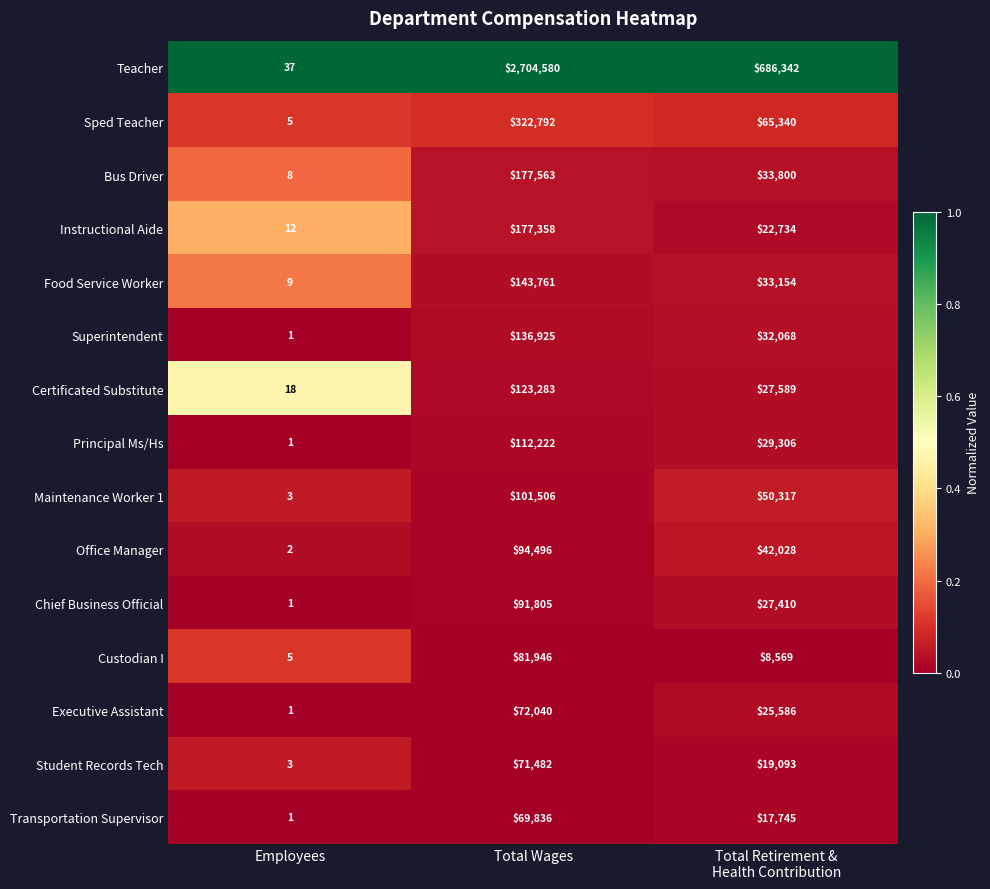

What is the difference between the highest and lowest values at Total Retirement &
Health Contribution?

677773